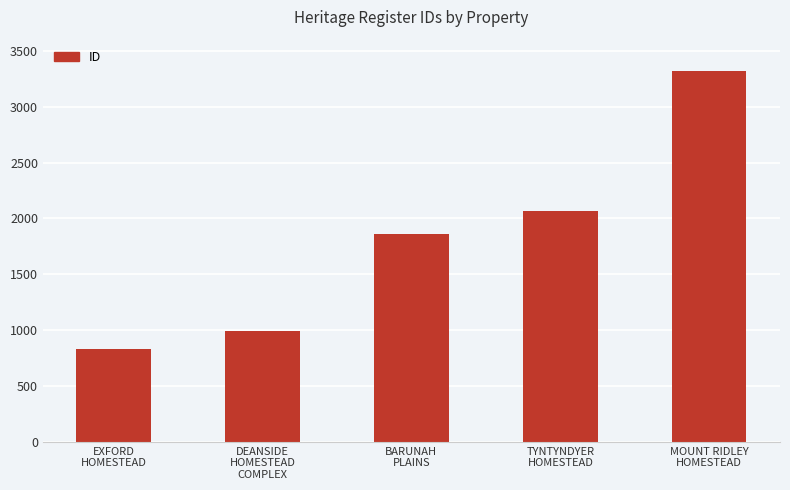

Which has a higher value, TYNTYNDYER
HOMESTEAD or EXFORD
HOMESTEAD?

TYNTYNDYER
HOMESTEAD